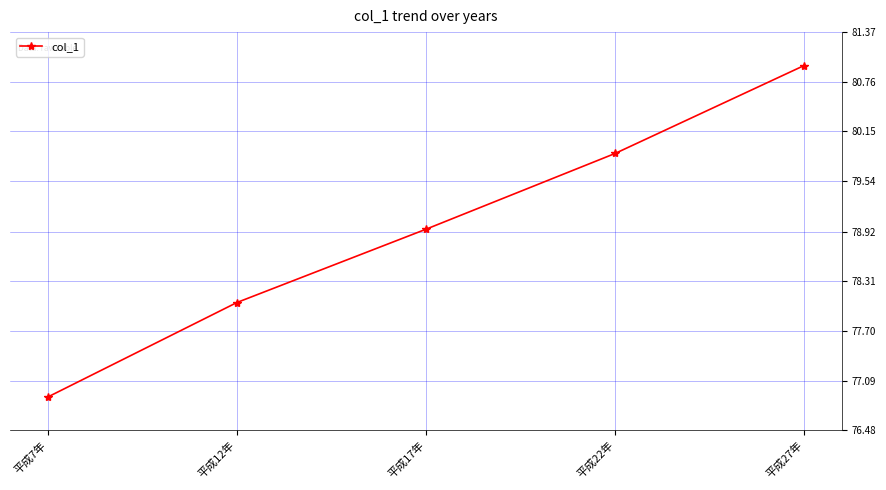

The value at 平成17年 is 138.6. True or false?

False